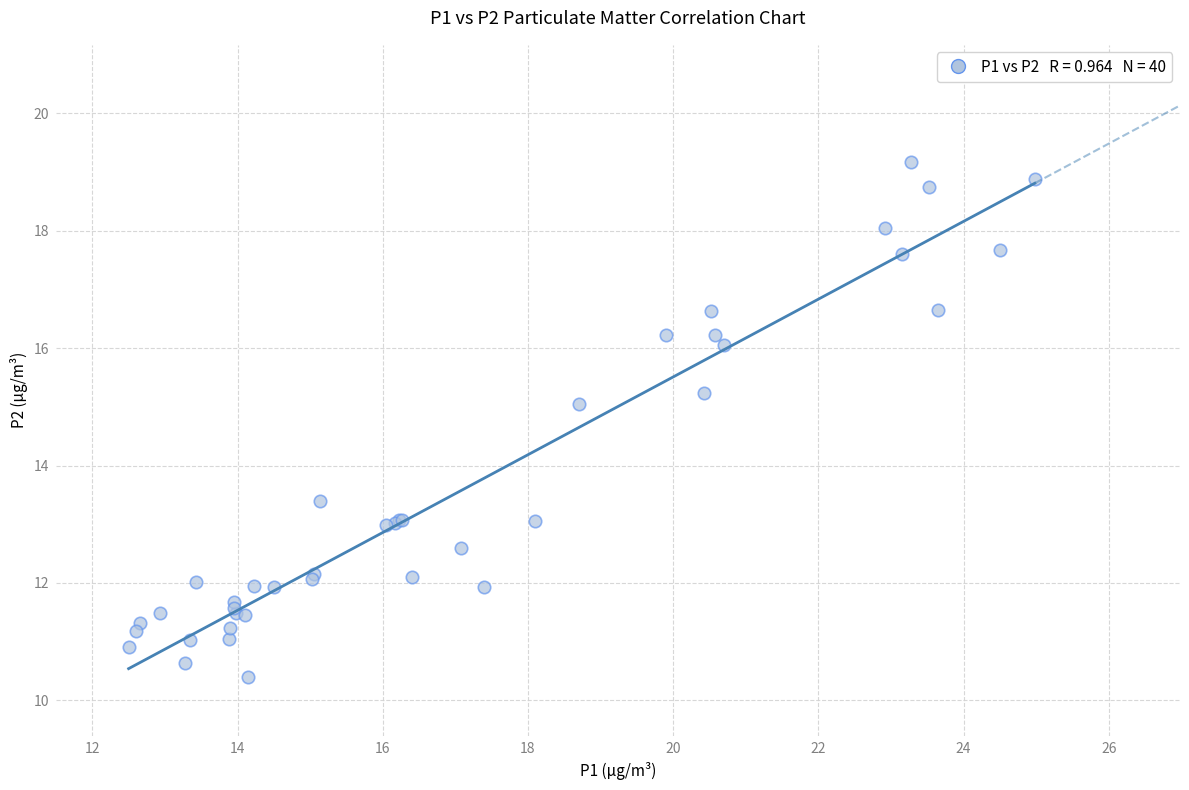

What Y value in the scatter plot is closest to 14?

13.4